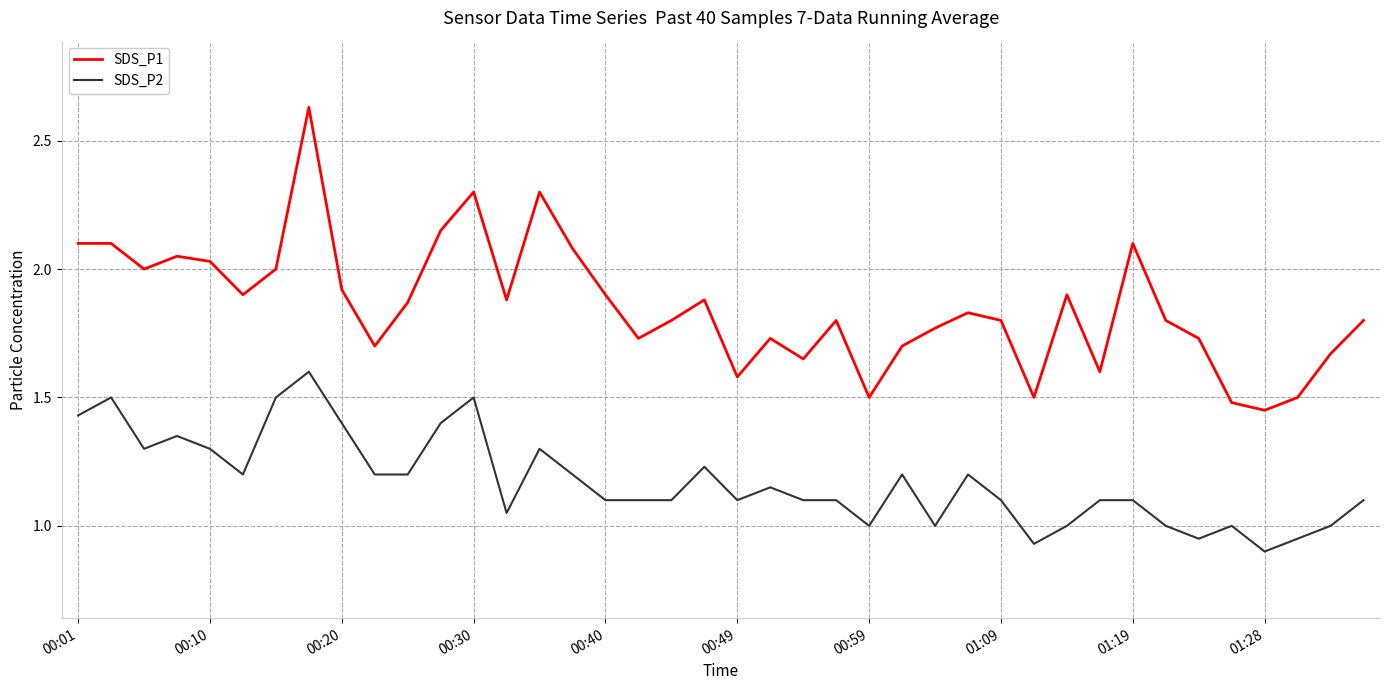

Rank the series by their average value, from lowest to highest.

SDS_P2, SDS_P1